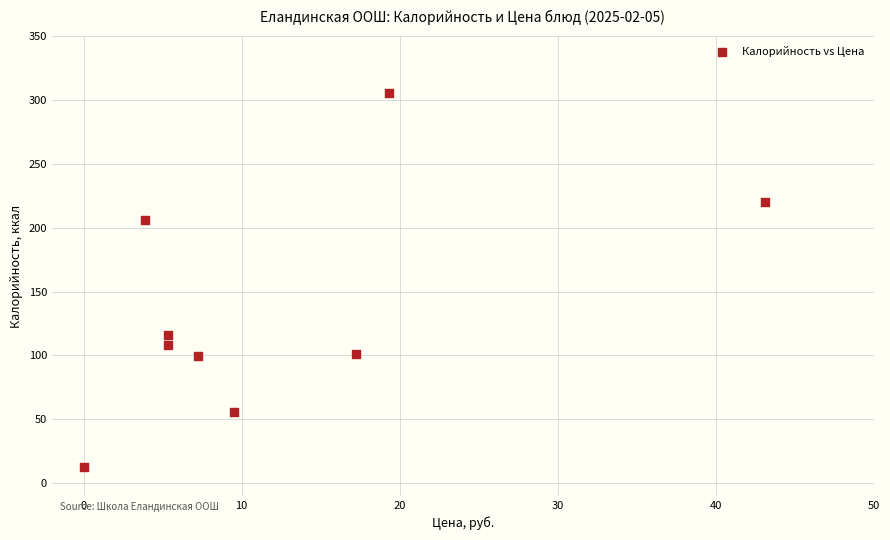

What is the range of Y values (max minus min)?

293.4